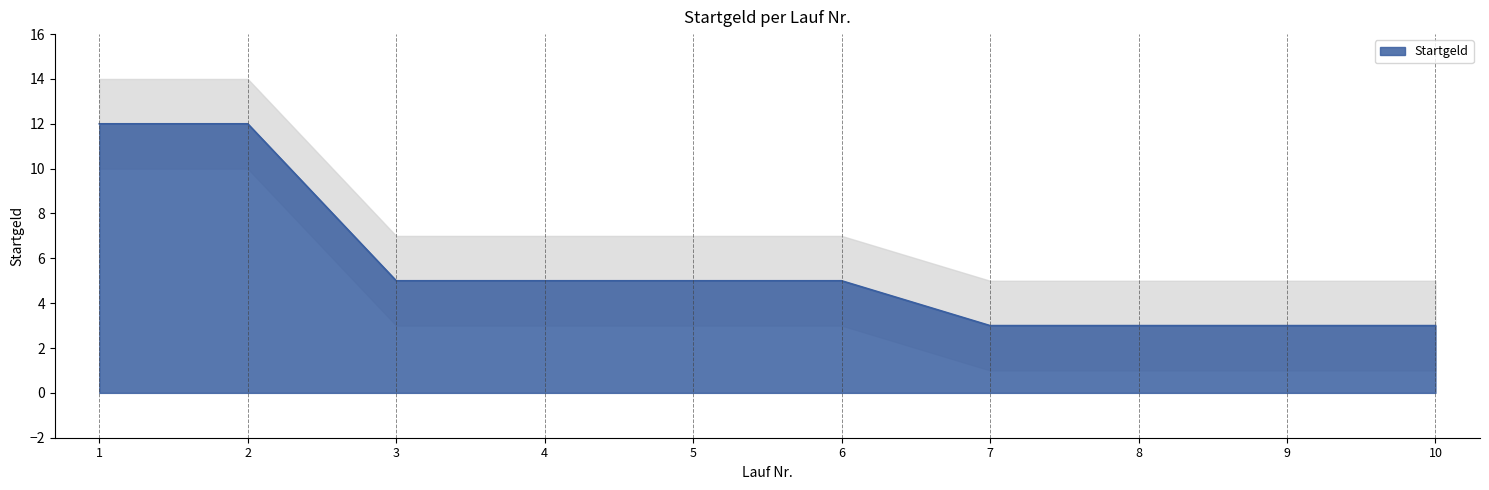

What is the average value?

6